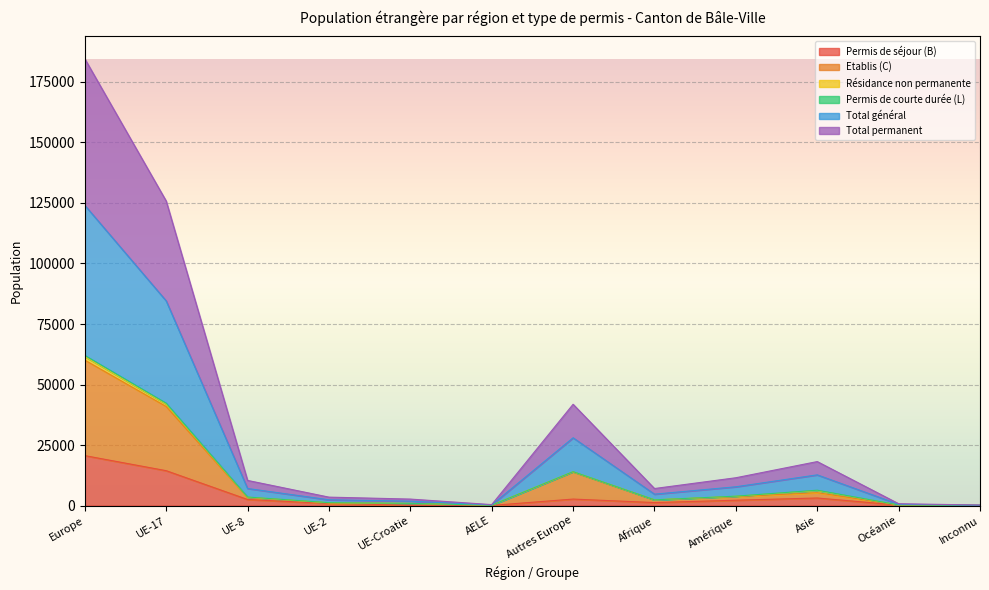

What position from the left is Amérique?

9